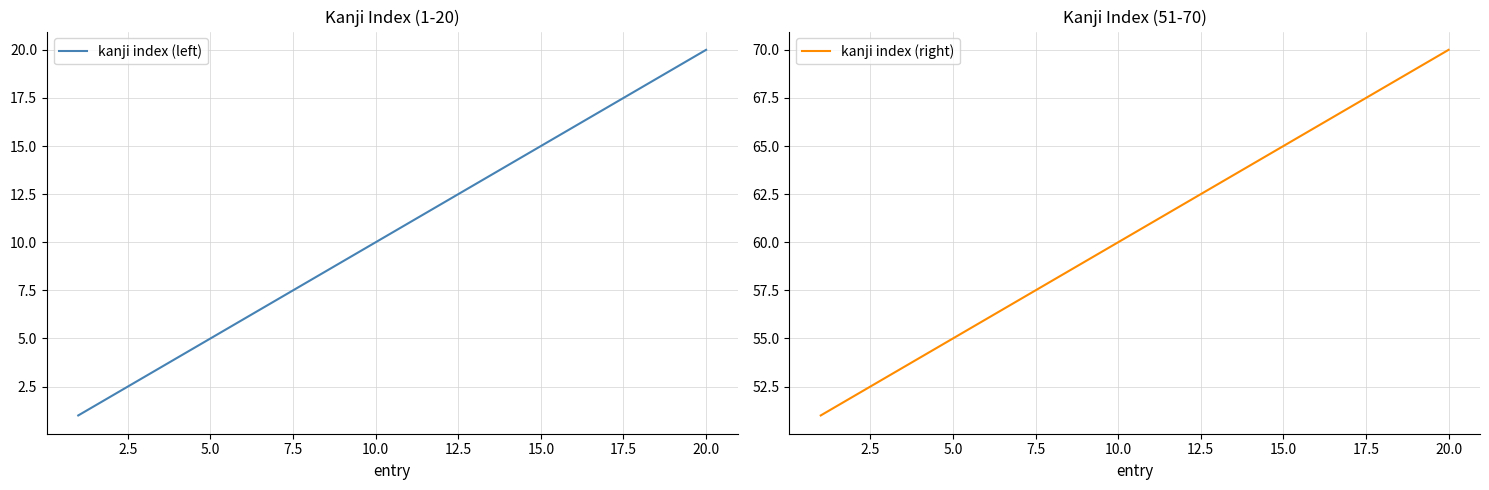

True or false: kanji index (left) has more than 0 interior local peaks.

False